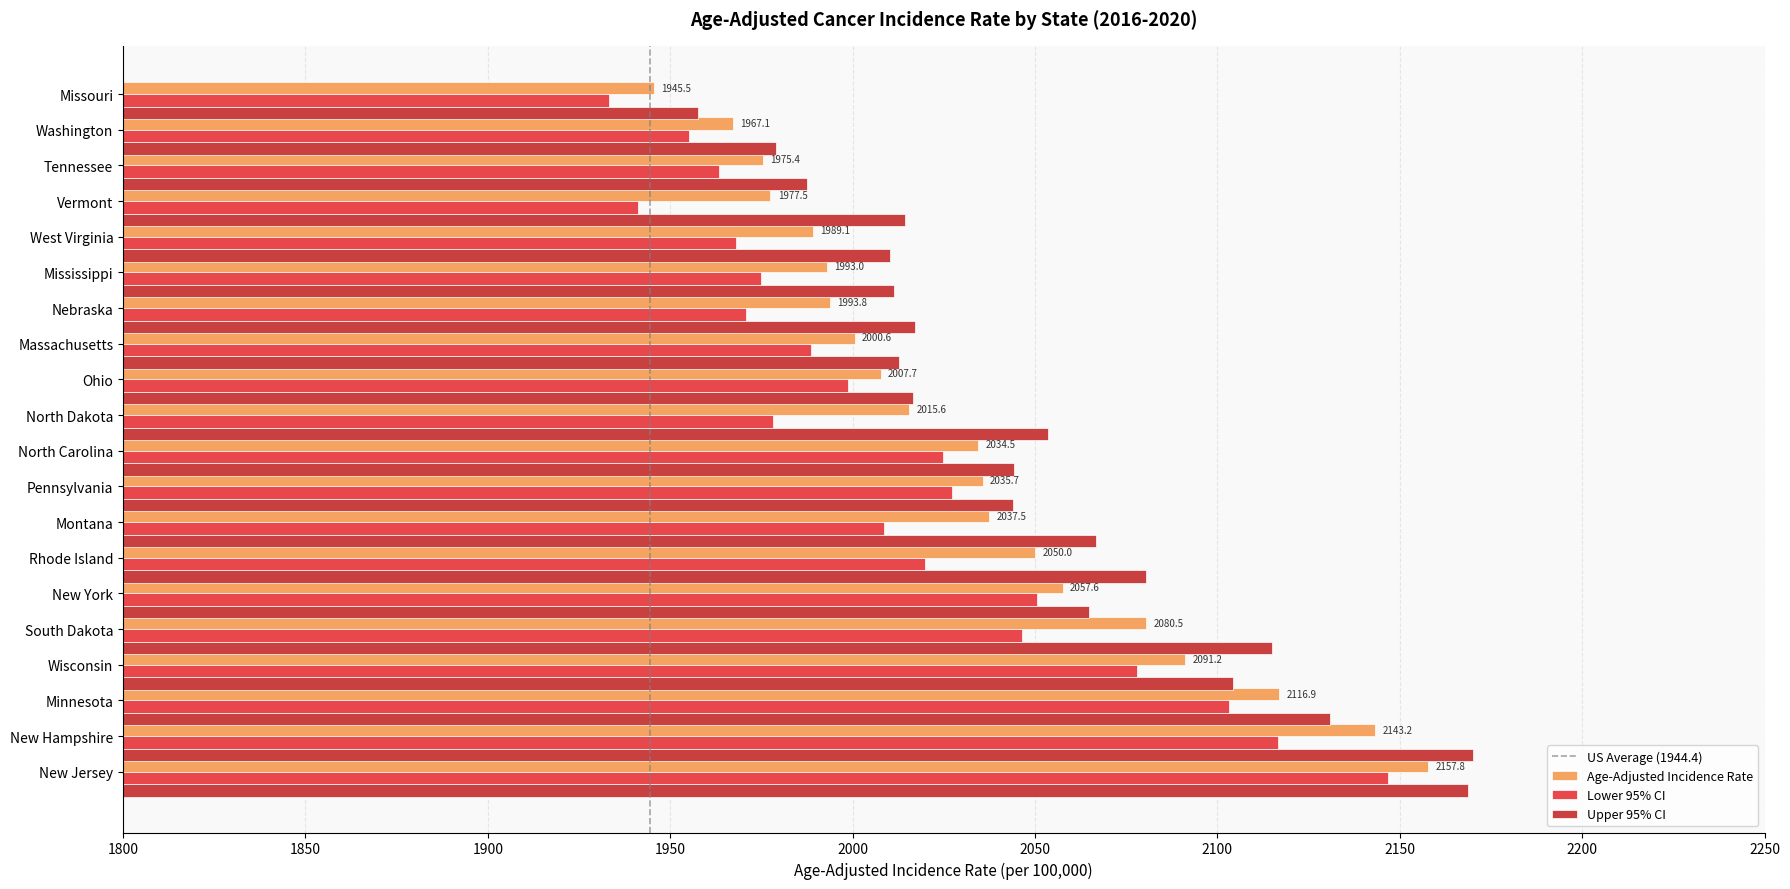

List the labels in order of Upper 95% CI value, smallest first.

Missouri, Washington, Tennessee, West Virginia, Mississippi, Massachusetts, Vermont, Ohio, Nebraska, Pennsylvania, North Carolina, North Dakota, New York, Montana, Rhode Island, Wisconsin, South Dakota, Minnesota, New Jersey, New Hampshire